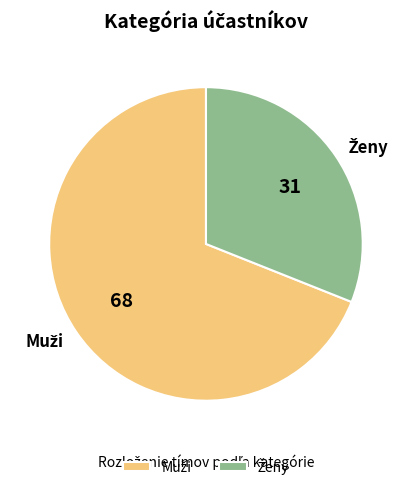

Does any single category account for the majority?

Yes